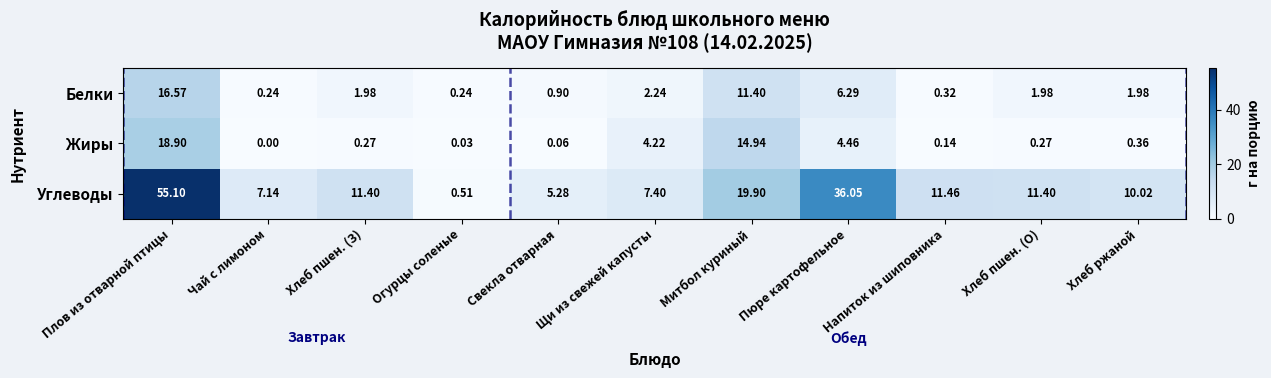

How many series are shown in this chart?

3